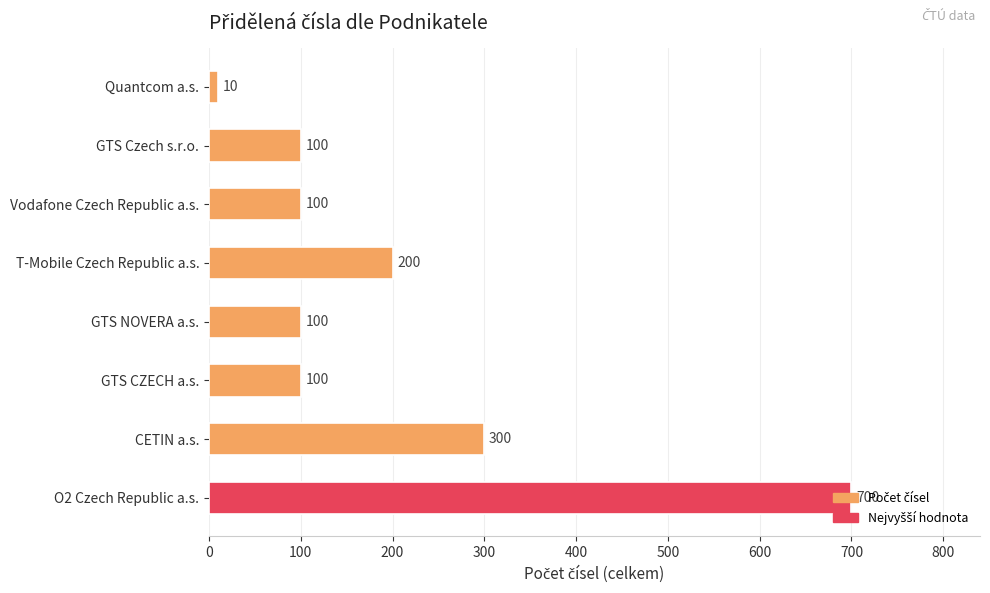

What is the average value?

201